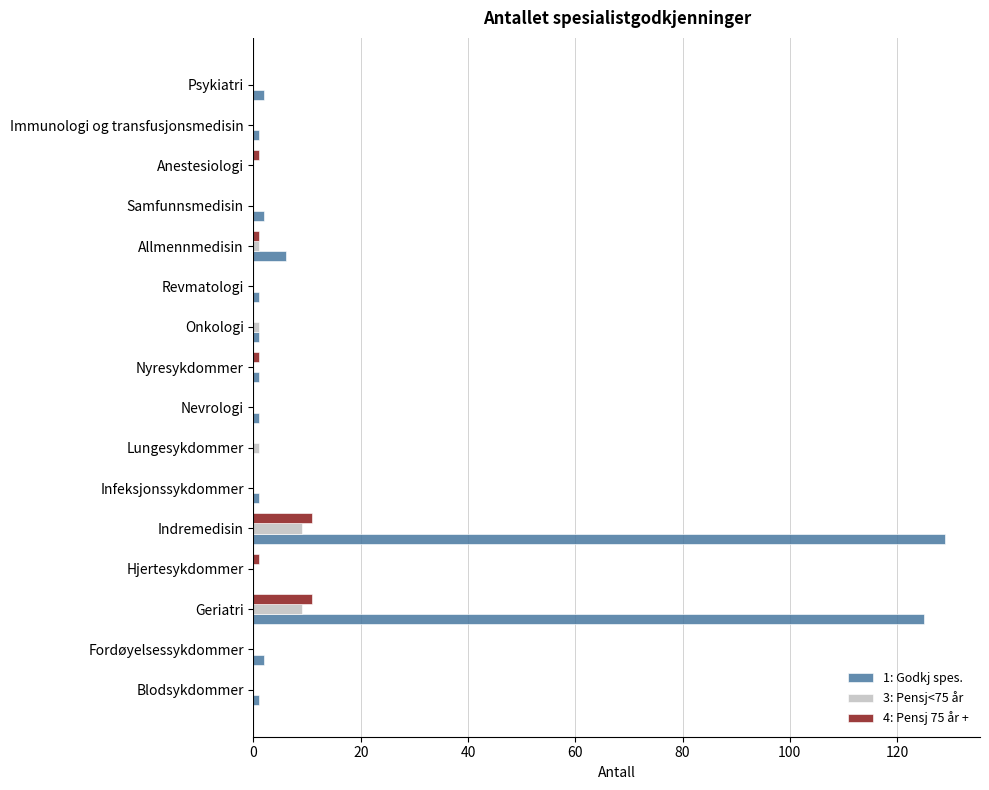

What is the total value across all series at Geriatri?

145